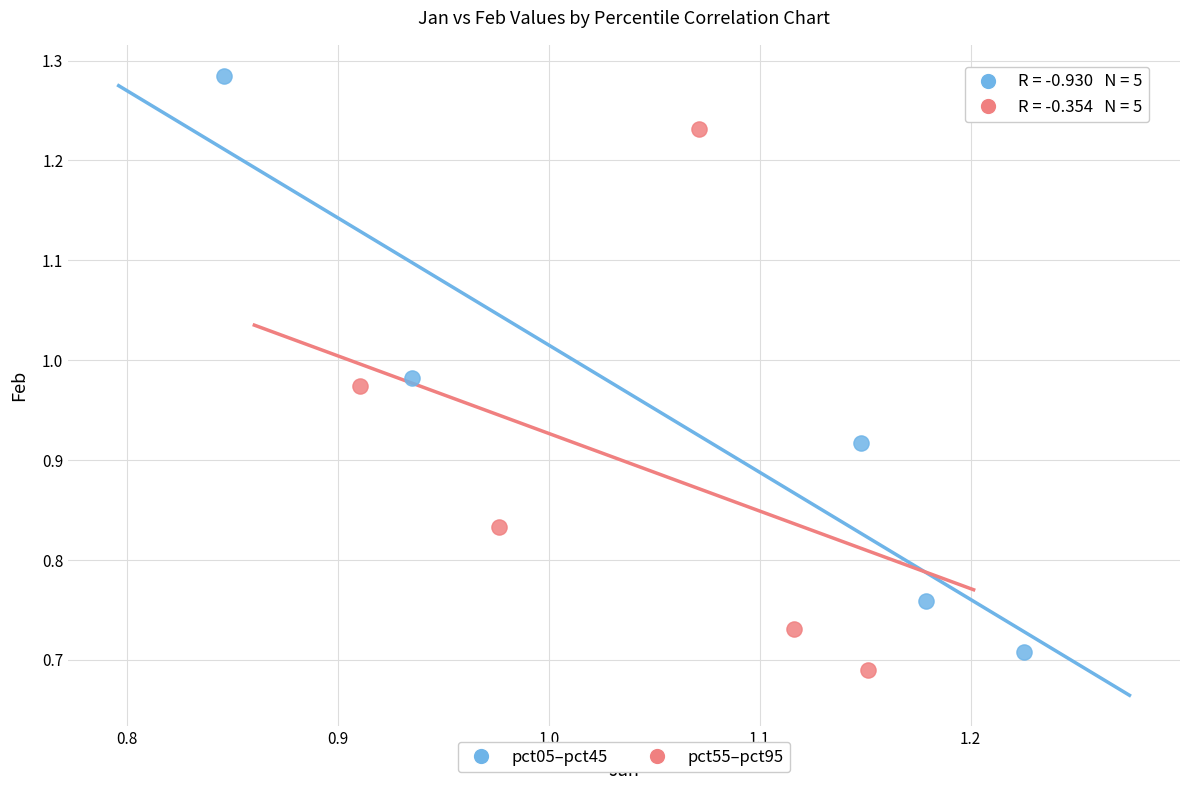

Which series reaches the minimum Y coordinate?

pct55–pct95